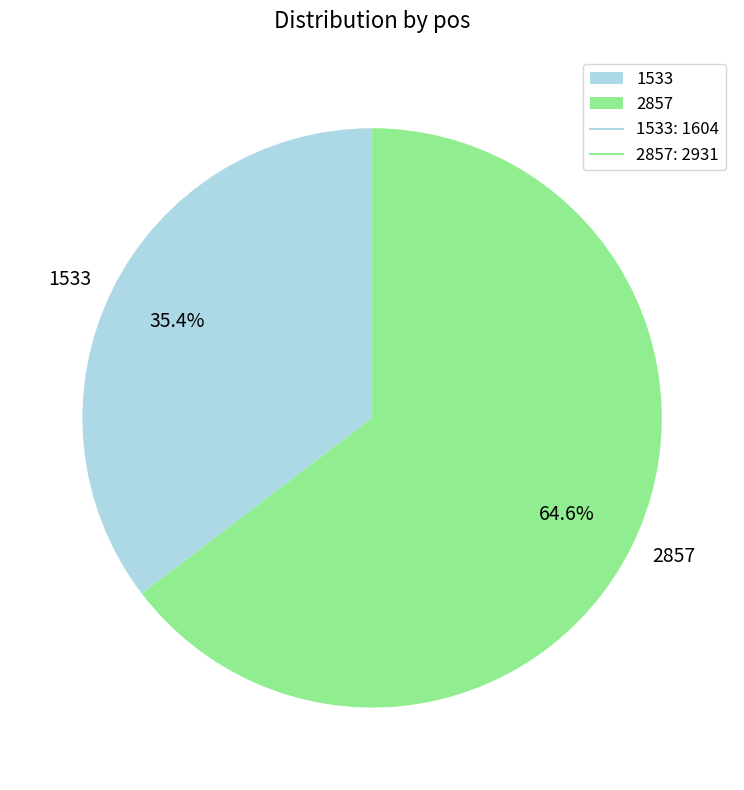

How much of the chart is everything except 2857?

35.4%